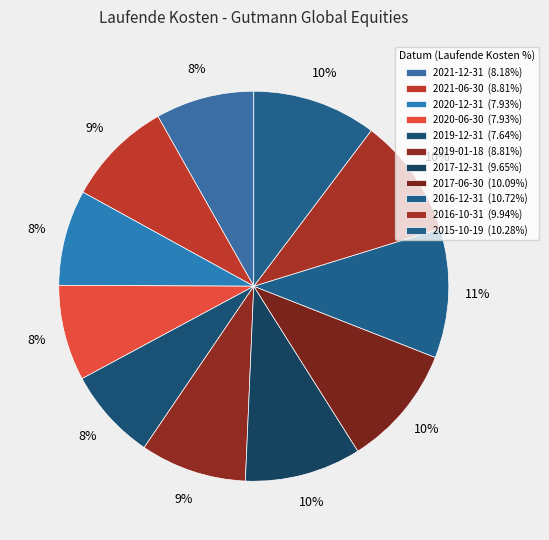

Does 2020-06-30 represent more than half of the total?

No